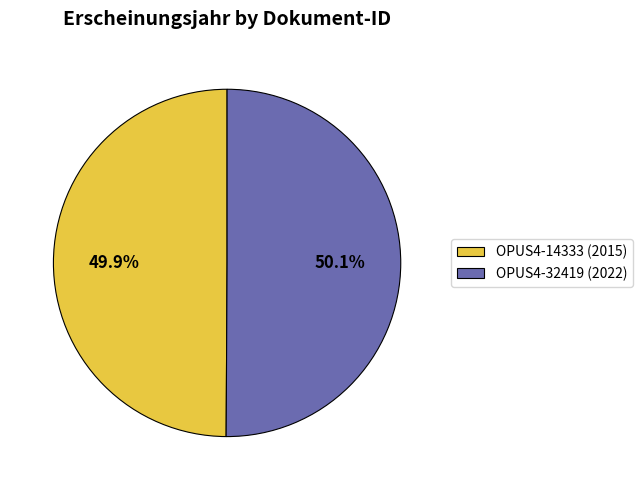

Combined, do OPUS4-32419 (2022) and OPUS4-14333 (2015) account for over 50%?

Yes